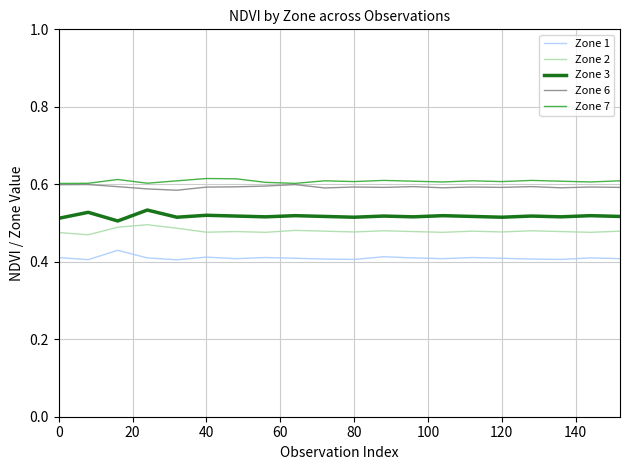

True or false: Zone 1 and Zone 6 intersect in this chart.

False